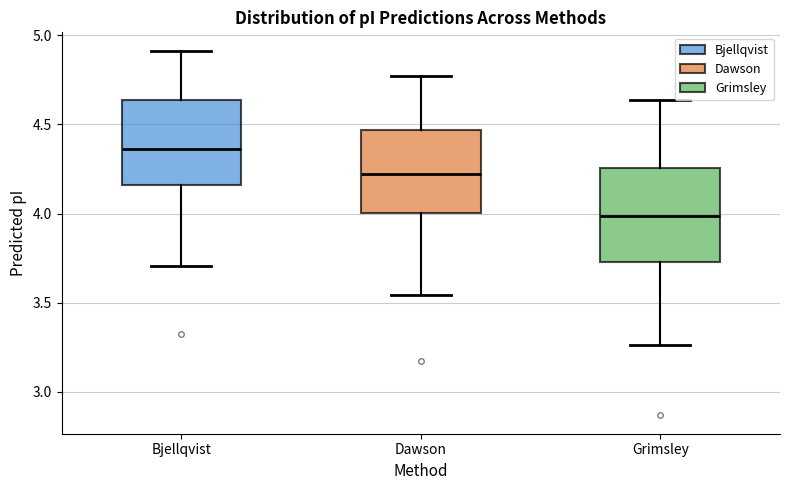

Reading left to right, transcribe this box plot: for each box, give where its median line is, the range the box spans, and where its two whiskers end, as read against the y-axis. The values are not printed on the chart, so give them approximately, as read against the axis.

Bjellqvist: median 4.35, box 4.15 to 4.65, whiskers 3.70 to 4.90
Dawson: median 4.20, box 4.00 to 4.45, whiskers 3.55 to 4.75
Grimsley: median 4.00, box 3.75 to 4.25, whiskers 3.25 to 4.65